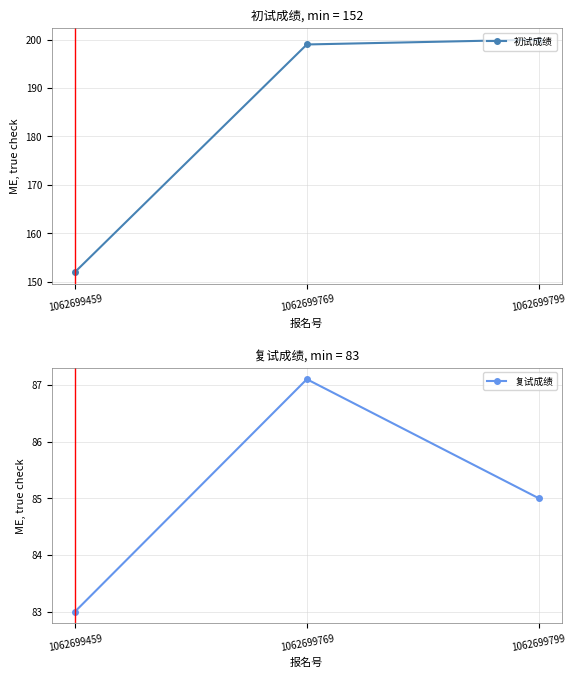

What is the approximate value of 初试成绩 at 1062699799?

200